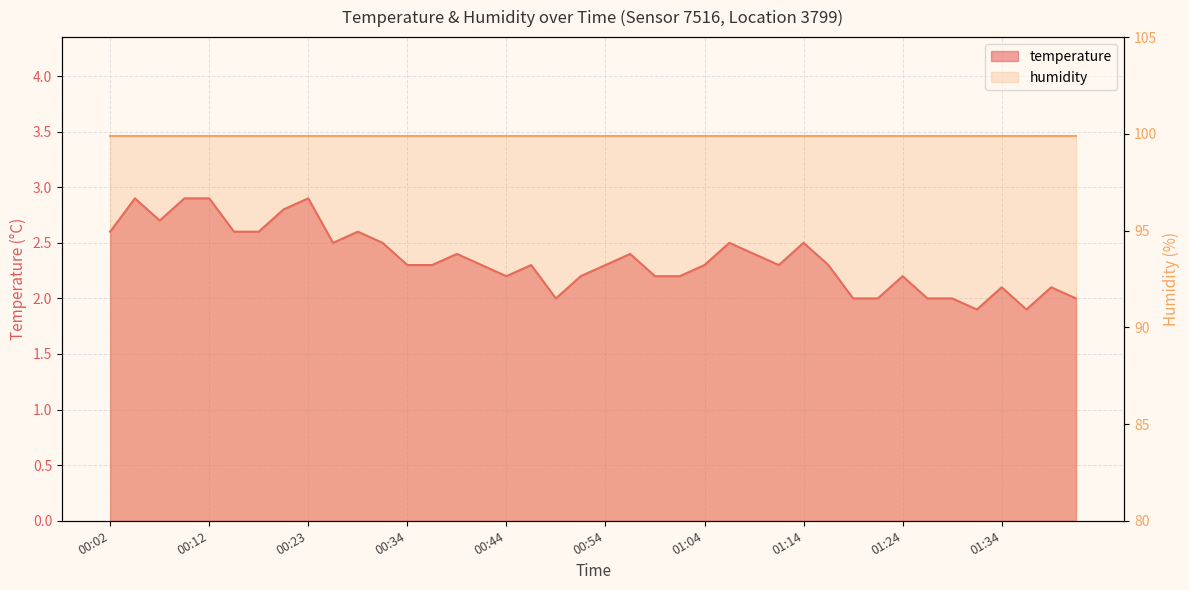

Reading right to left, extract all data points from this chart.

2.0	2.1	1.9	2.1	1.9	2.0	2.0	2.2	2.0	2.0	2.3	2.5	2.3	2.4	2.5	2.3	2.2	2.2	2.4	2.3	2.2	2.0	2.3	2.2	2.3	2.4	2.3	2.3	2.5	2.6	2.5	2.9	2.8	2.6	2.6	2.9	2.9	2.7	2.9	2.6